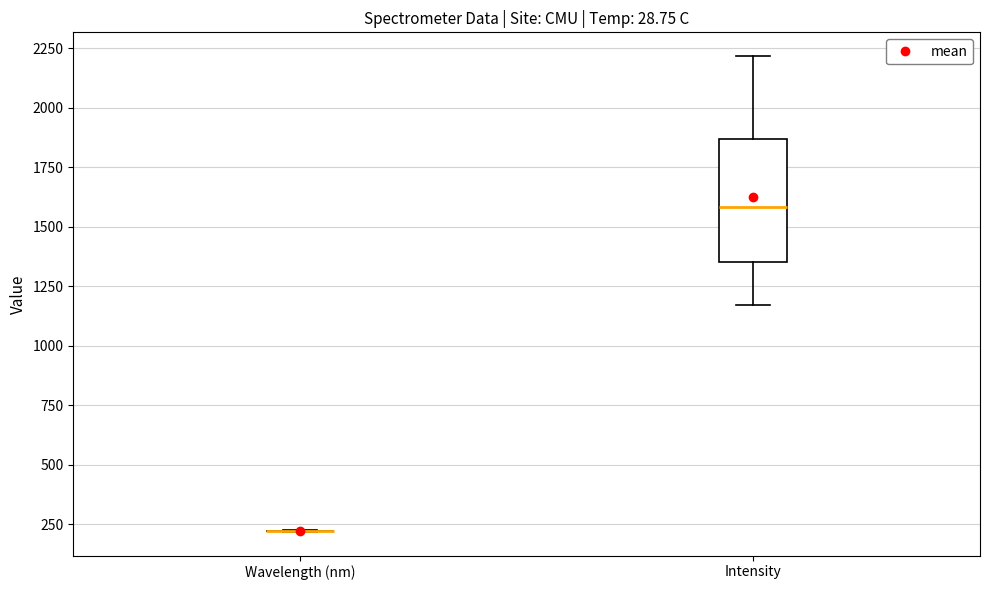

Reading left to right, read every box against the y-axis: the position of its median line, the range the box covers, and the ends of its whiskers. The values are not printed on the chart, so give them approximately, as read against the axis.

Wavelength (nm): box collapsed to a line at 200, whiskers 200 to 200
Intensity: median 1600, box 1350 to 1850, whiskers 1150 to 2200